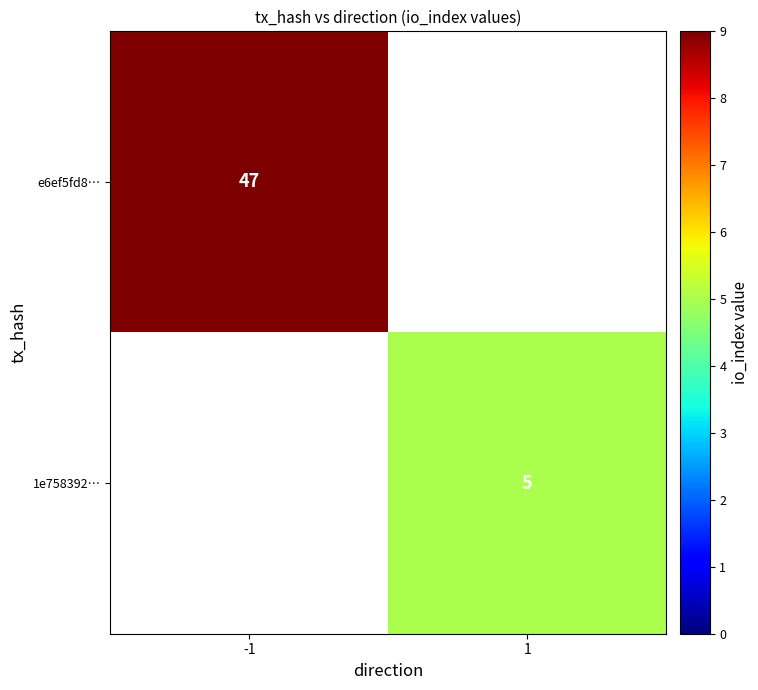

True or false: 1e758392… has a value of 5 at 1.

True